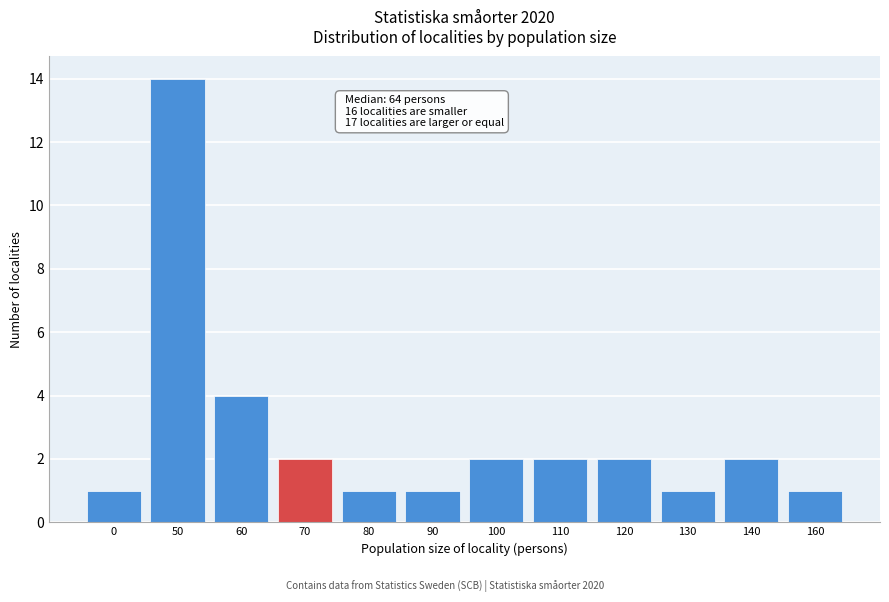

Reading left to right, what are all the values shown in this chart?

0=1	50=14	60=4	70=2	80=1	90=1	100=2	110=2	120=2	130=1	140=2	160=1